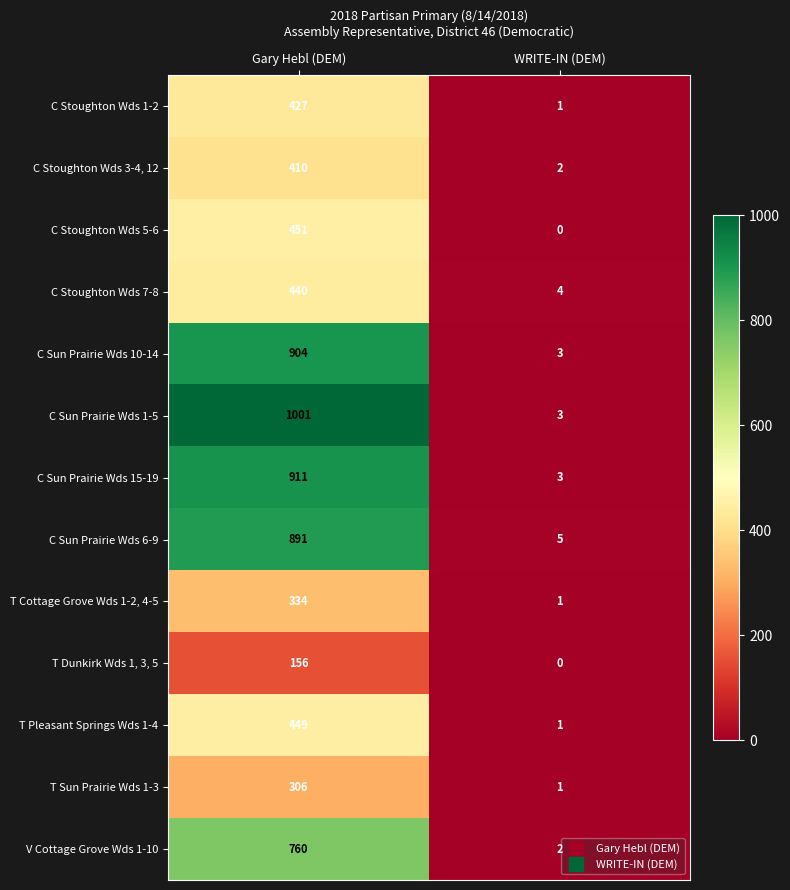

What is the approximate value of C Stoughton Wds 5-6 at Gary Hebl (DEM)?

451